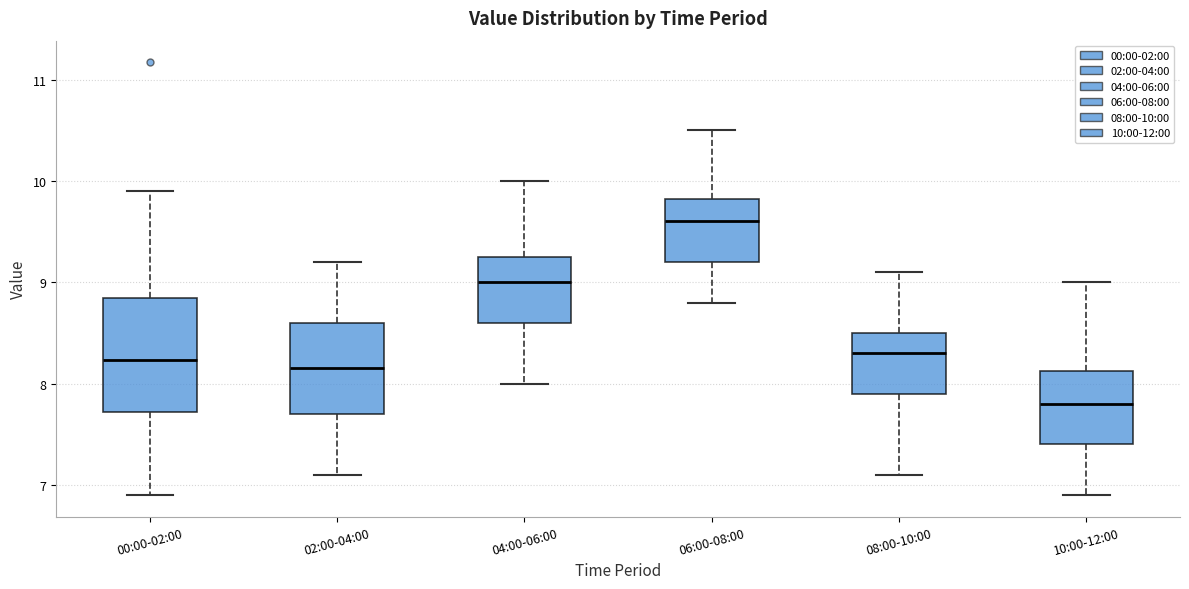

Reading left to right, transcribe this box plot: for each box, give where its median line is, the range the box spans, and where its two whiskers end, as read against the y-axis. The values are not printed on the chart, so give them approximately, as read against the axis.

00:00-02:00: median 8.2, box 7.7 to 8.8, whiskers 6.9 to 9.9
02:00-04:00: median 8.2, box 7.7 to 8.6, whiskers 7.1 to 9.2
04:00-06:00: median 9.0, box 8.6 to 9.3, whiskers 8.0 to 10.0
06:00-08:00: median 9.6, box 9.2 to 9.8, whiskers 8.8 to 10.5
08:00-10:00: median 8.3, box 7.9 to 8.5, whiskers 7.1 to 9.1
10:00-12:00: median 7.8, box 7.4 to 8.1, whiskers 6.9 to 9.0